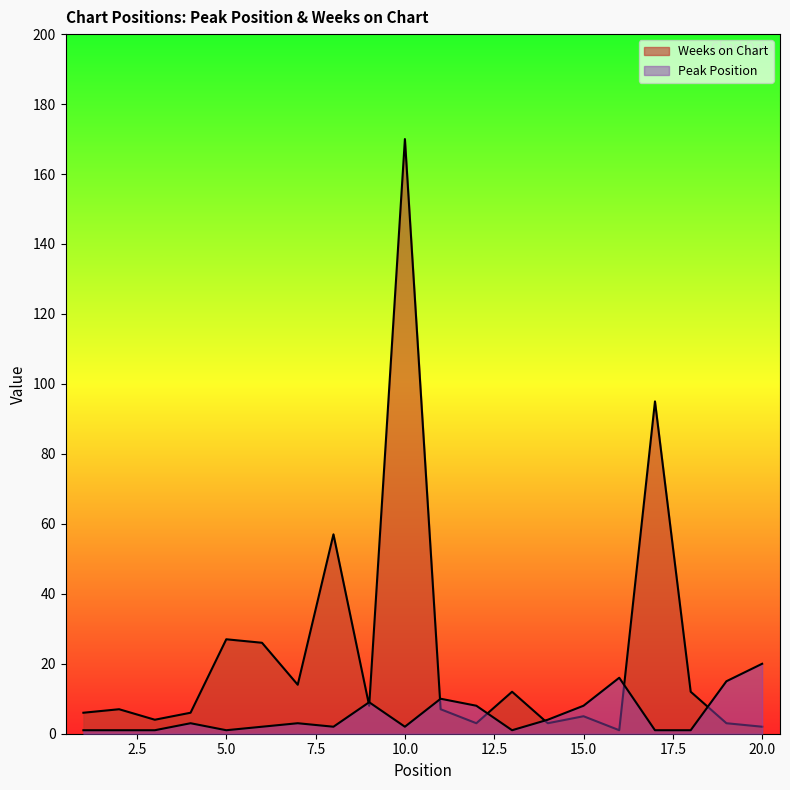

Rank the categories by Peak Position value from lowest to highest.

1, 2, 3, 5, 13, 17, 18, 6, 8, 10, 4, 7, 14, 12, 15, 9, 11, 19, 16, 20